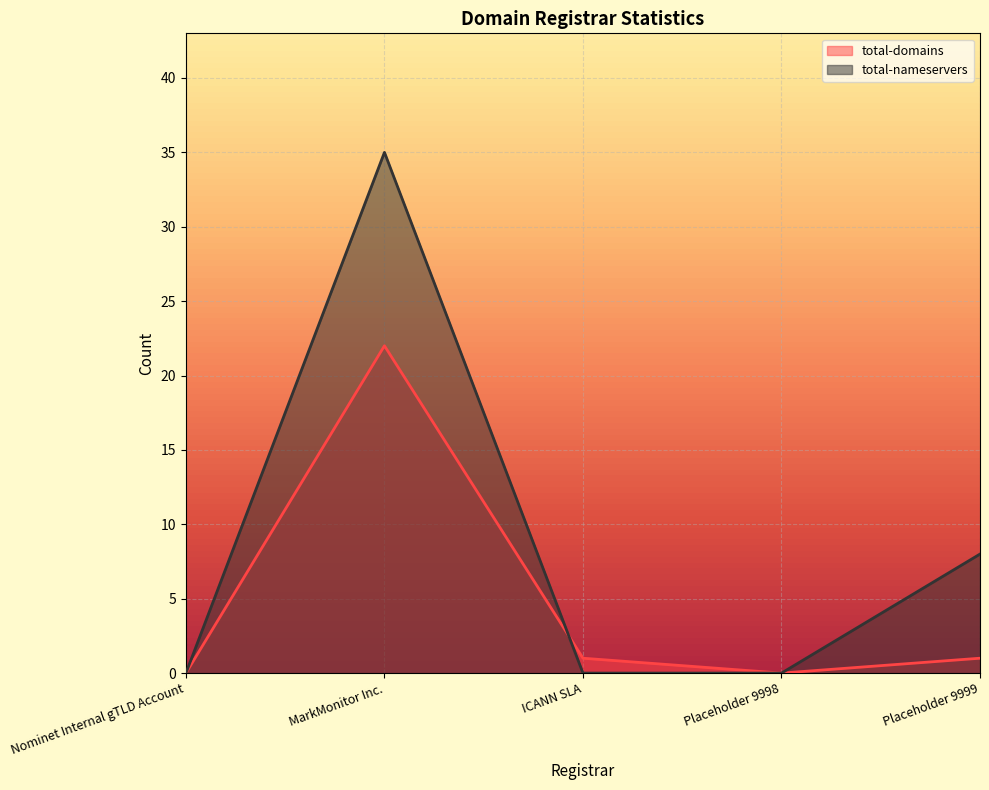

Rank the categories by total-domains value from lowest to highest.

Nominet Internal gTLD Account, Placeholder 9998, ICANN SLA, Placeholder 9999, MarkMonitor Inc.